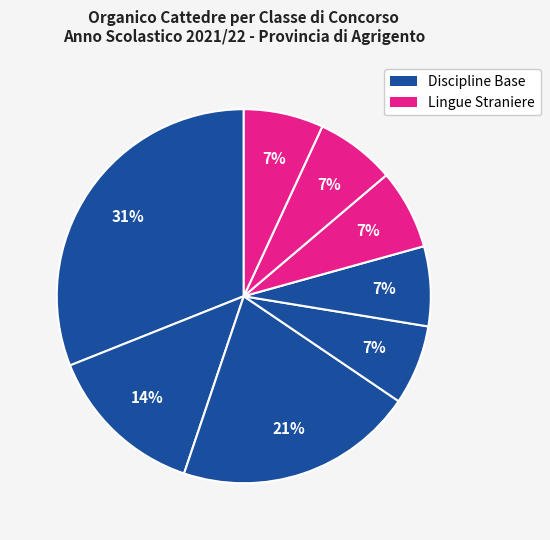

Count the number of slices in the pie.

8